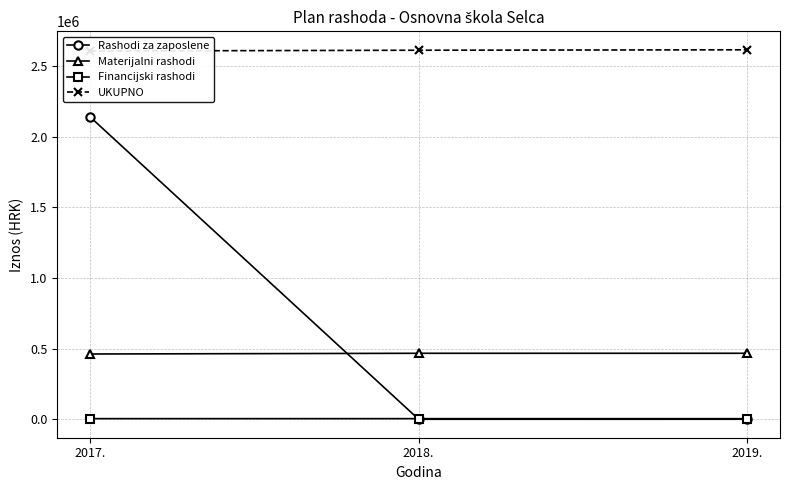

Which label corresponds to the smallest value in the chart?

2018.